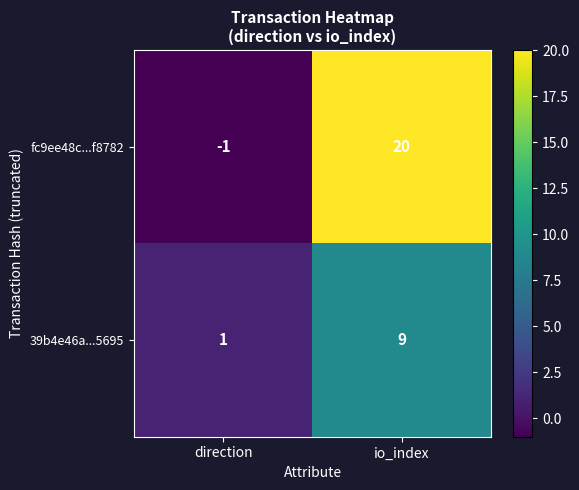

True or false: fc9ee48c...f8782 has a value of 0 at direction.

False